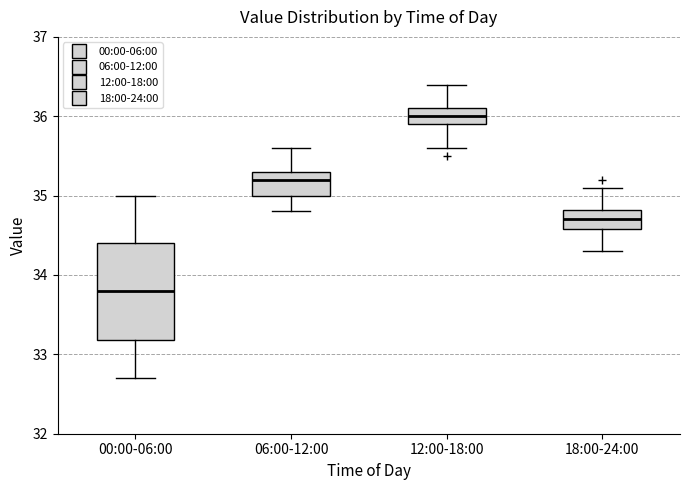

Where is the lower edge of the box for 18:00-24:00 on the y-axis? The values are not printed on the chart, so give them approximately, as read against the axis.

34.6